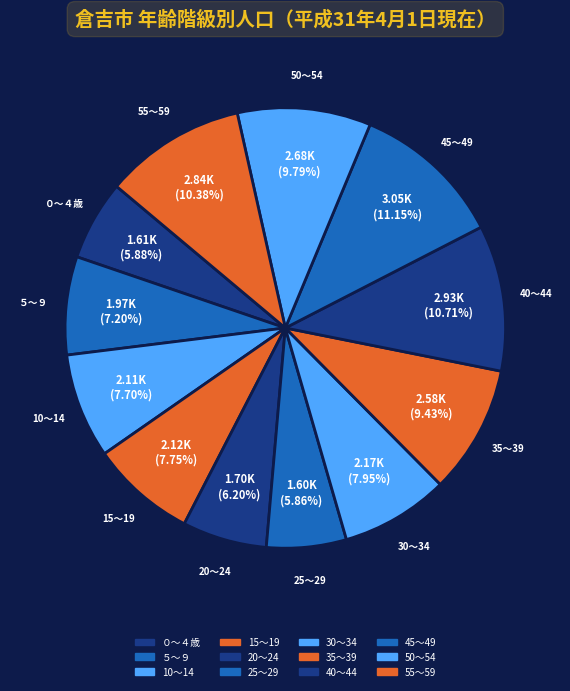

Approximately how many times larger is the value at ５～９ compared to 25～29?

1.2